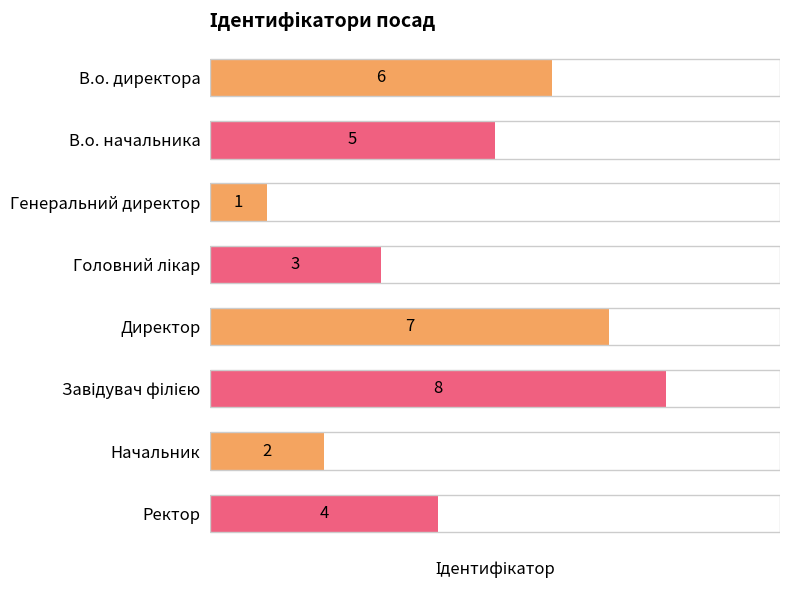

The chart shows a value of 1 at Генеральний директор. True or false?

True